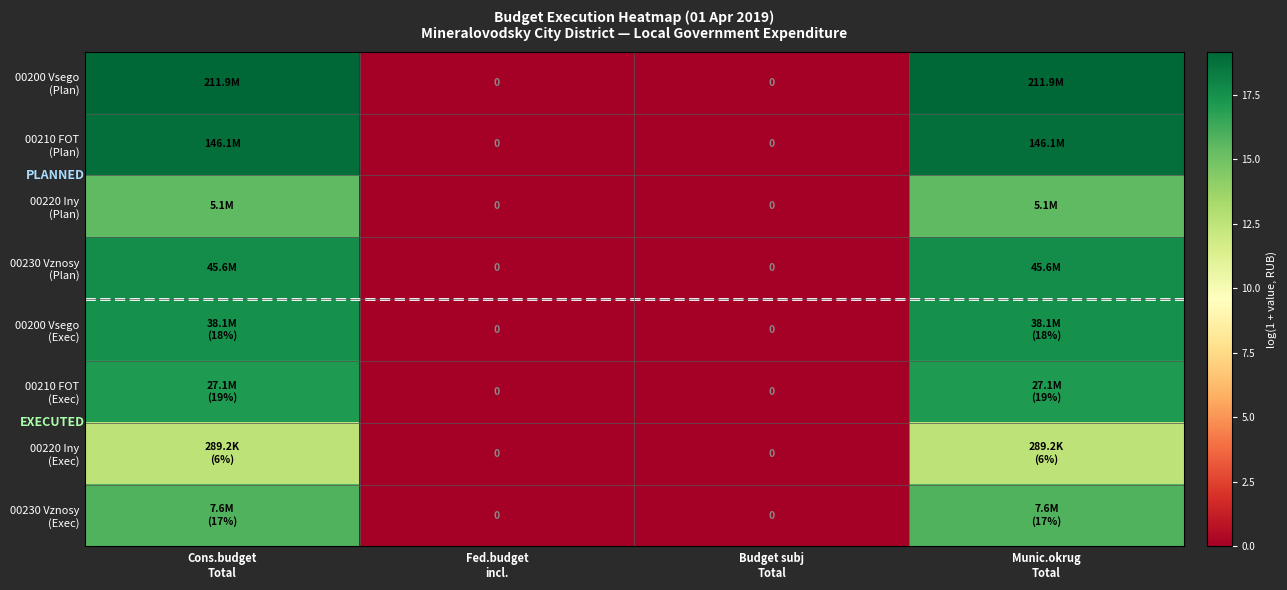

How many series are shown in this chart?

8